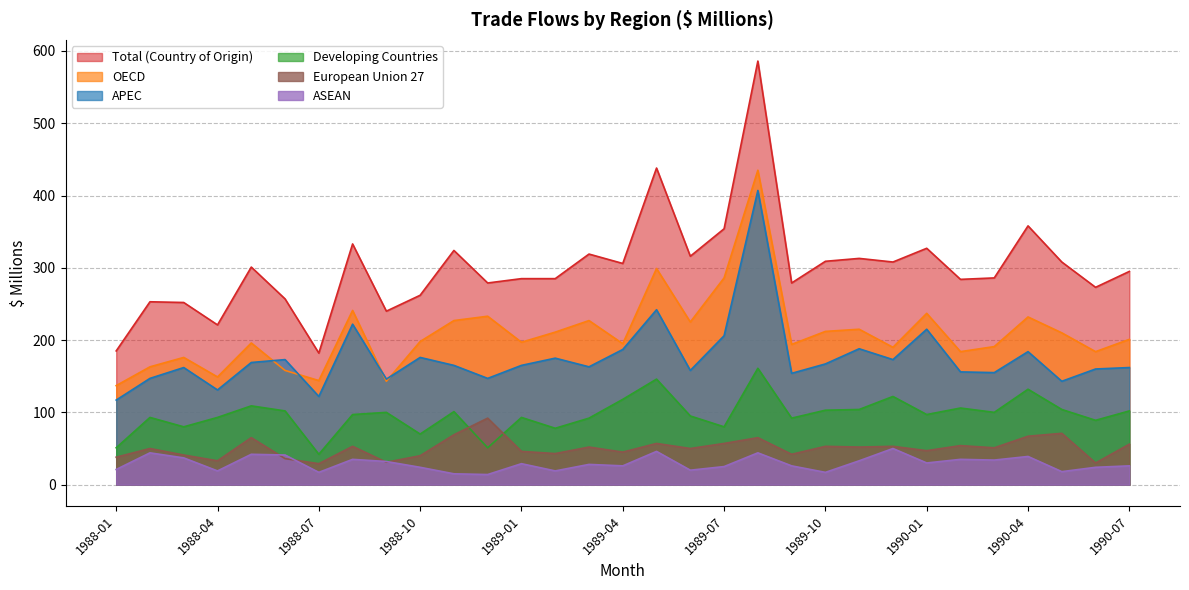

What is the label of the 29th point from the right?

1988-03